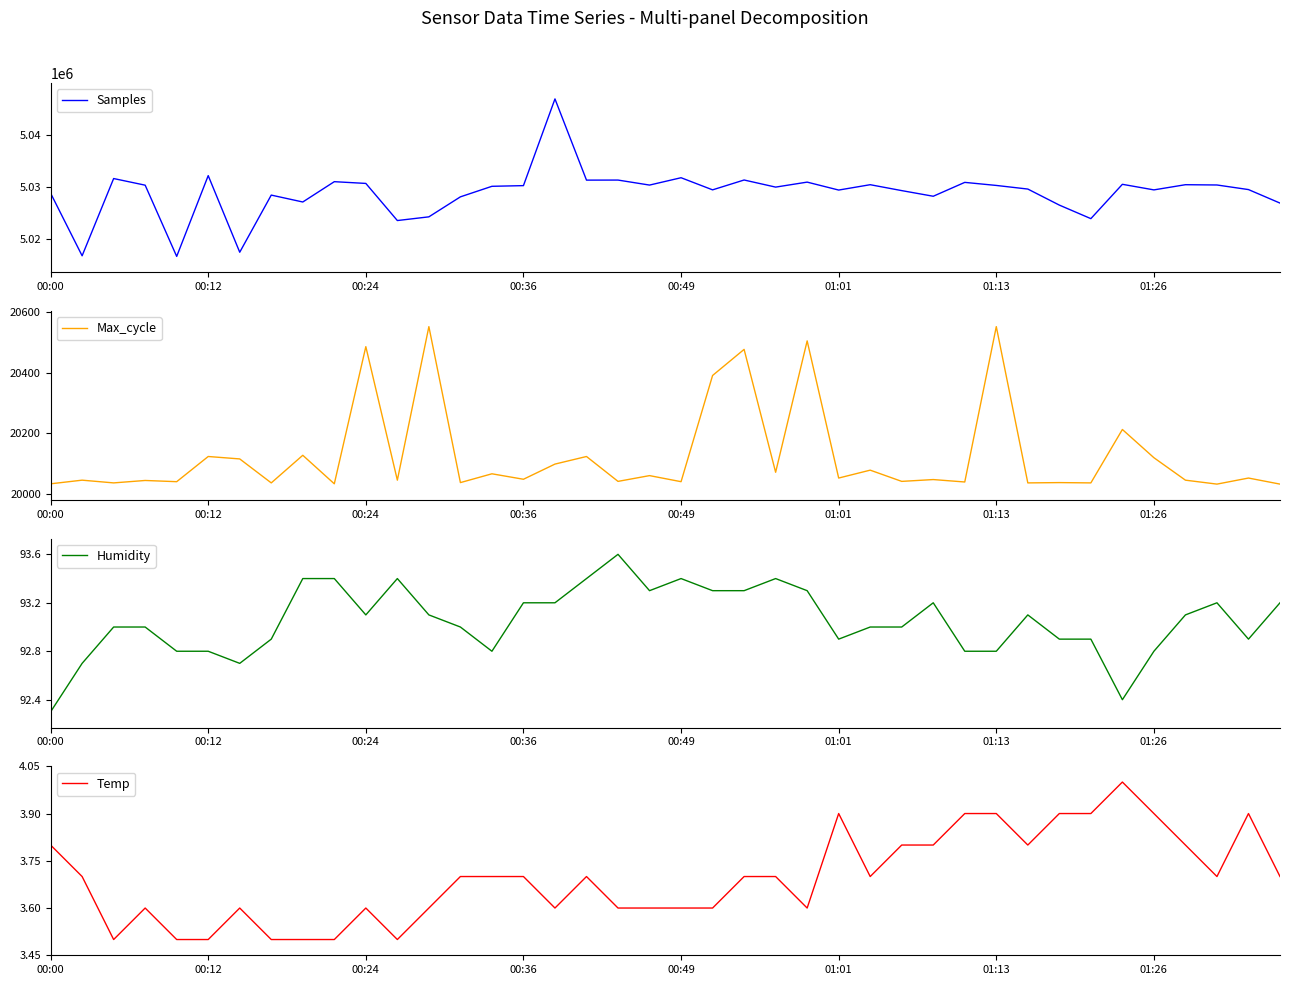

What is the total value across all series at 19?

5050500.9